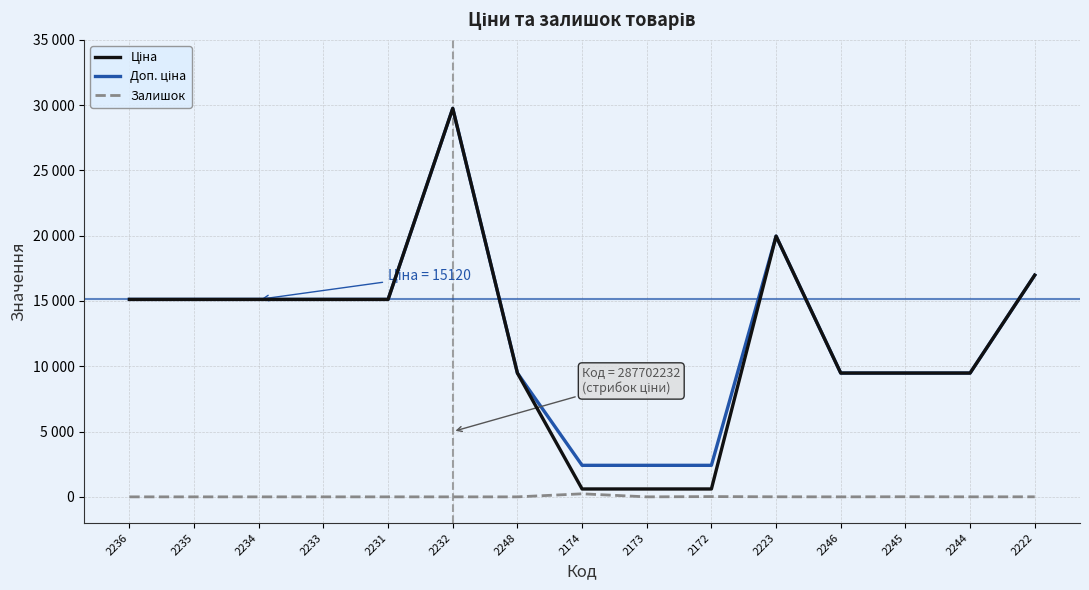

True or false: Ціна has a value of 5679.1 at 2233.

False